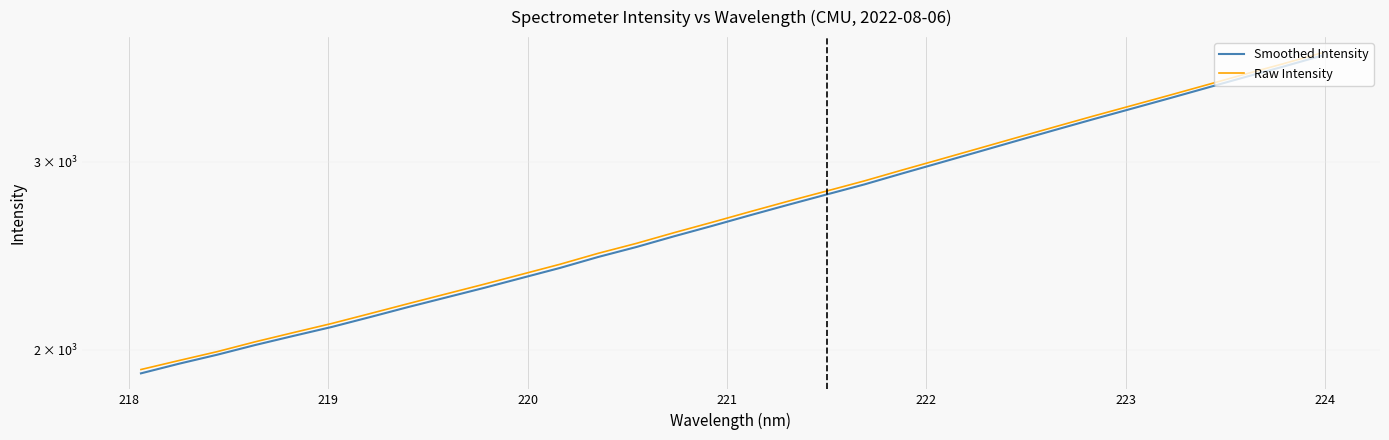

How many data points in Raw Intensity are less than 2694?

16